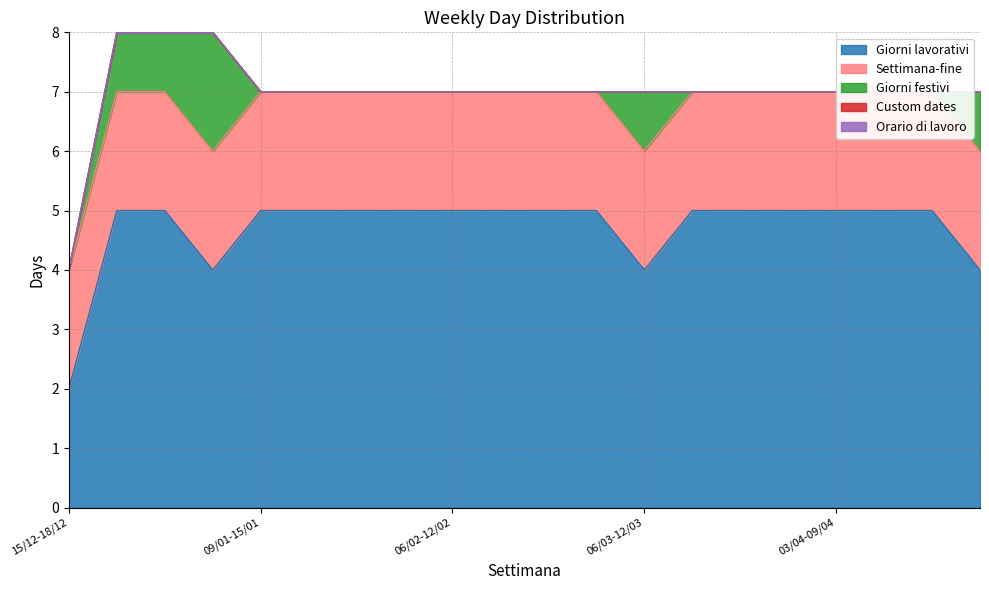

Rank the series at 13/03-19/03 from lowest to highest value.

Giorni festivi, Custom dates, Orario di lavoro, Settimana-fine, Giorni lavorativi